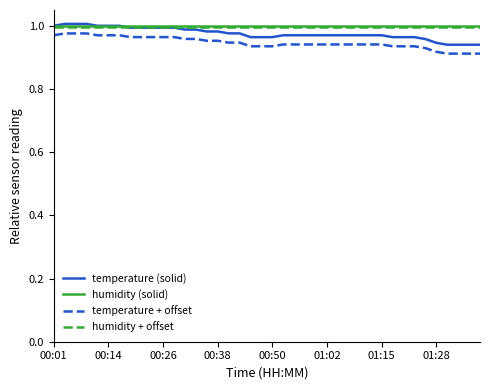

Which series has the largest range (max minus min)?

temperature (solid)